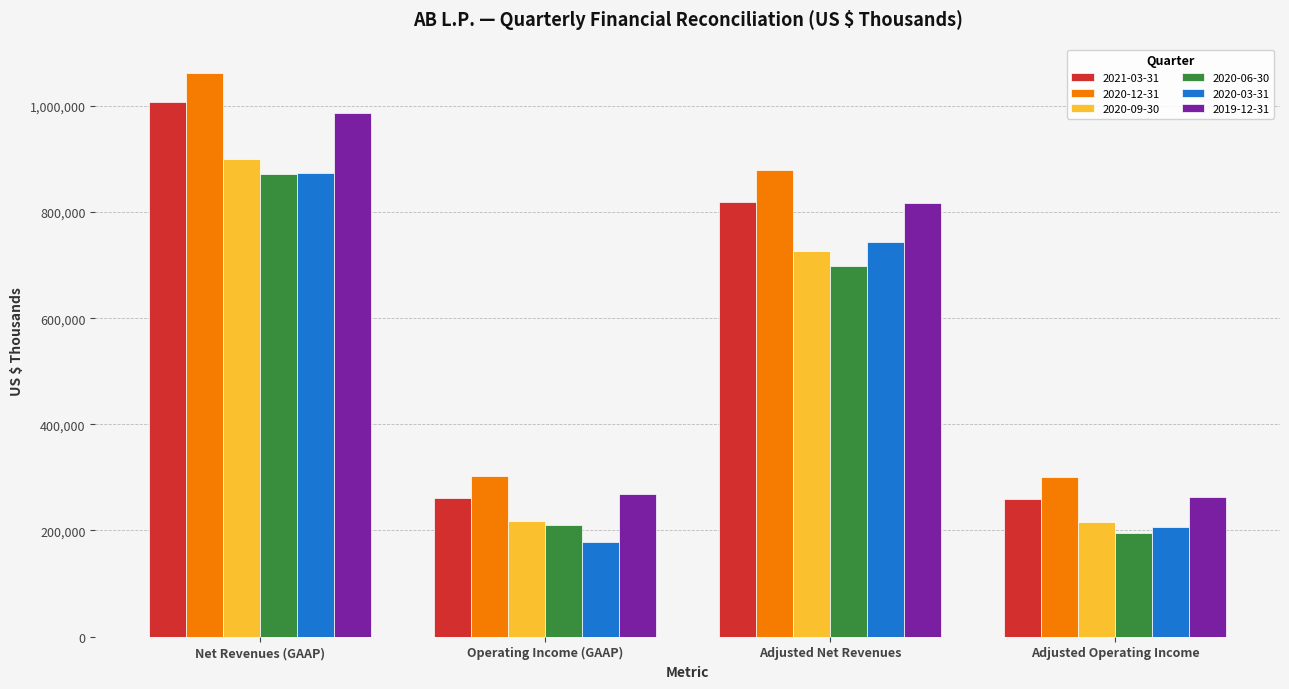

What is the lowest value of the 2019-12-31 series?

263974